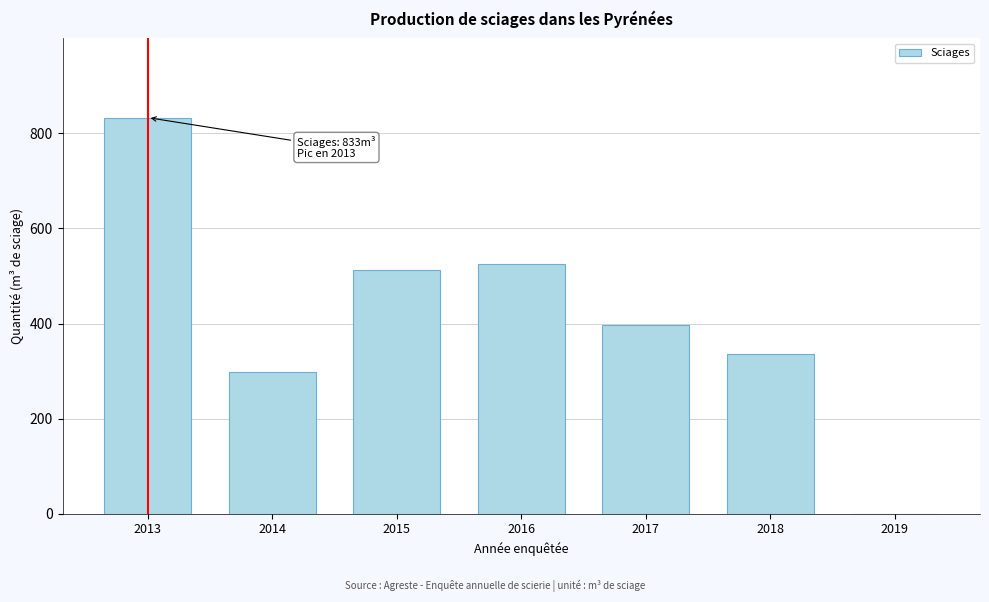

Reading right to left, transcribe all the data shown in this chart.

2019=0	2018=336	2017=397	2016=525	2015=512	2014=298	2013=833